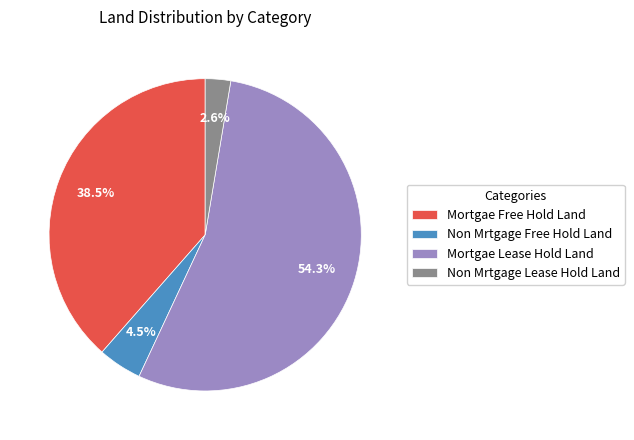

How many segments does this pie chart have?

4